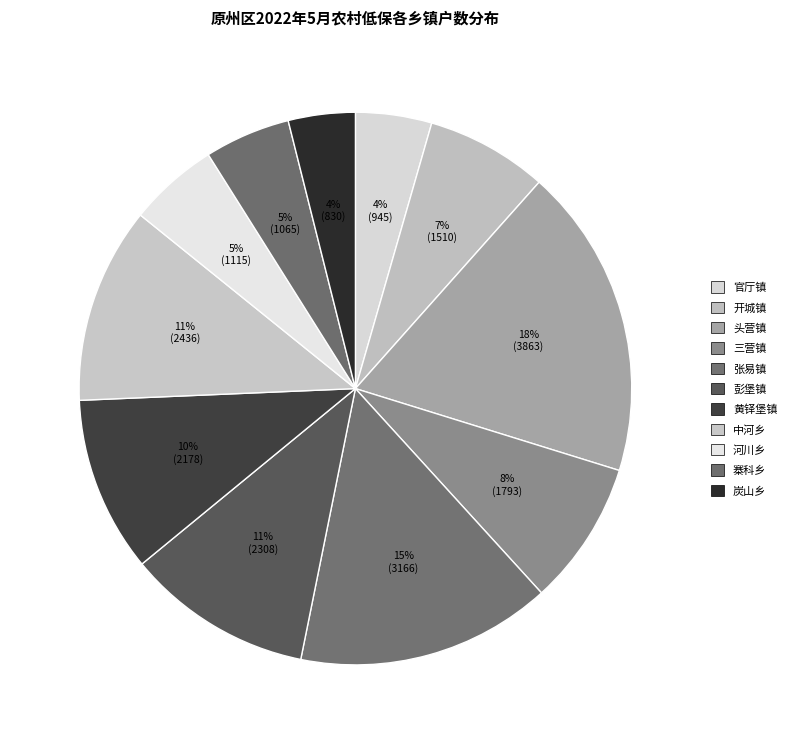

What is the largest slice in the pie chart?

头营镇